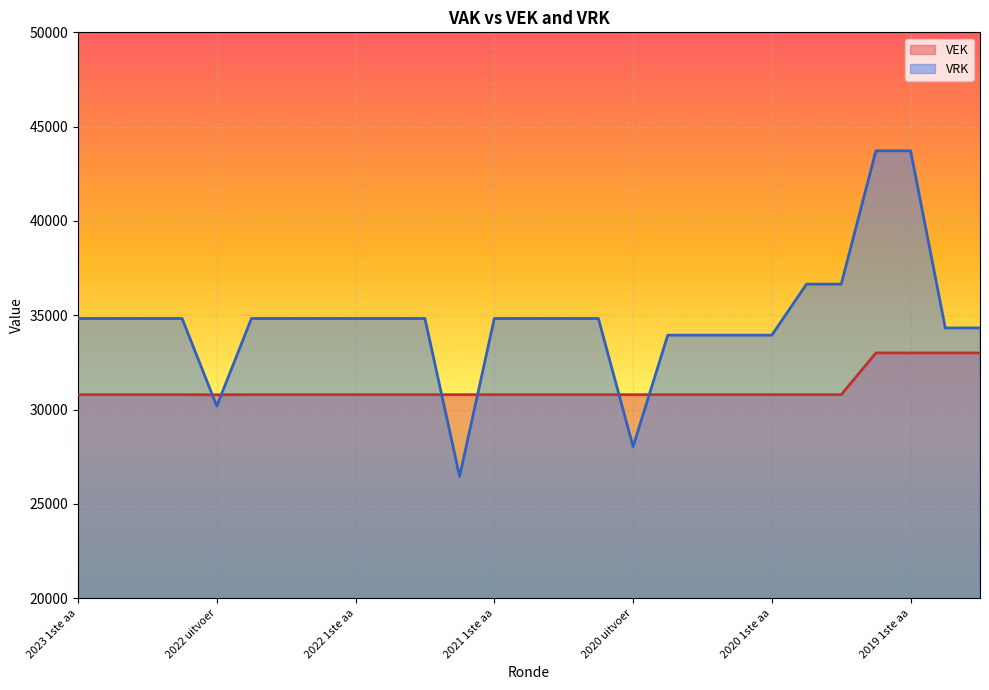

At how many categories does at least one series exceed 42197?

2